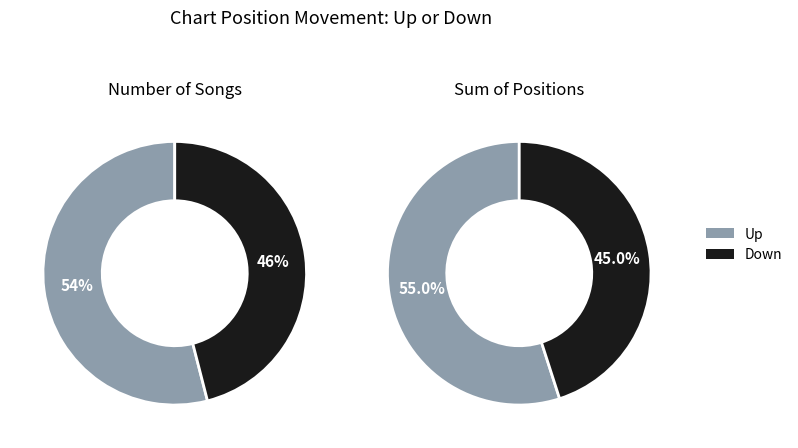

What is the largest slice in the pie chart?

up